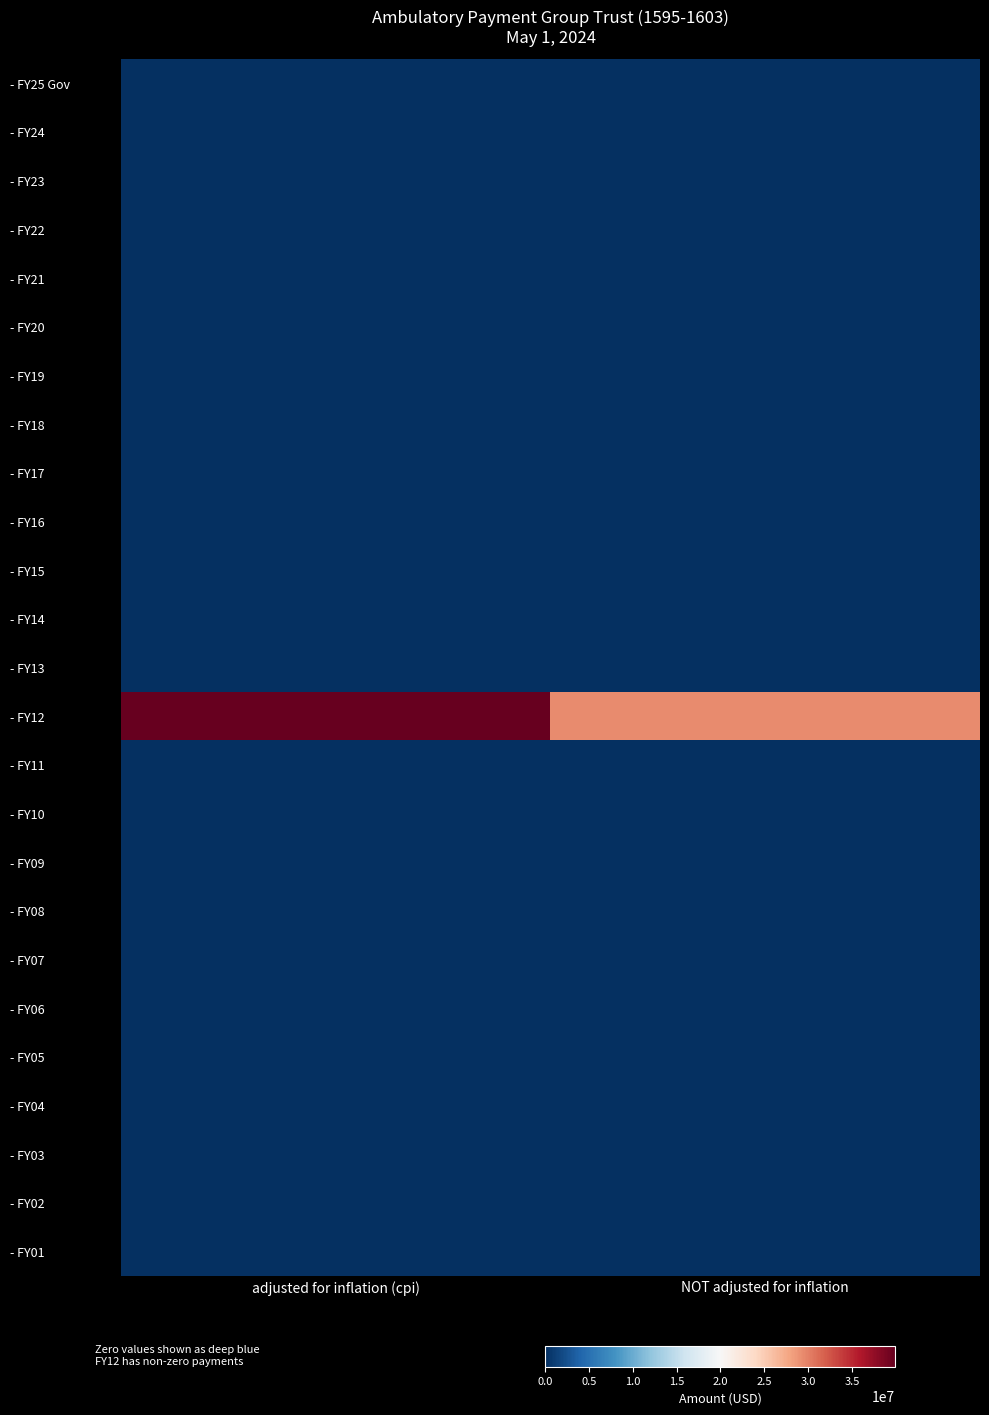

At adjusted for inflation (cpi), list the series in order from smallest to largest.

- FY25 Gov, - FY24, - FY23, - FY22, - FY21, - FY20, - FY19, - FY18, - FY17, - FY16, - FY15, - FY14, - FY13, - FY11, - FY10, - FY09, - FY08, - FY07, - FY06, - FY05, - FY04, - FY03, - FY02, - FY01, - FY12